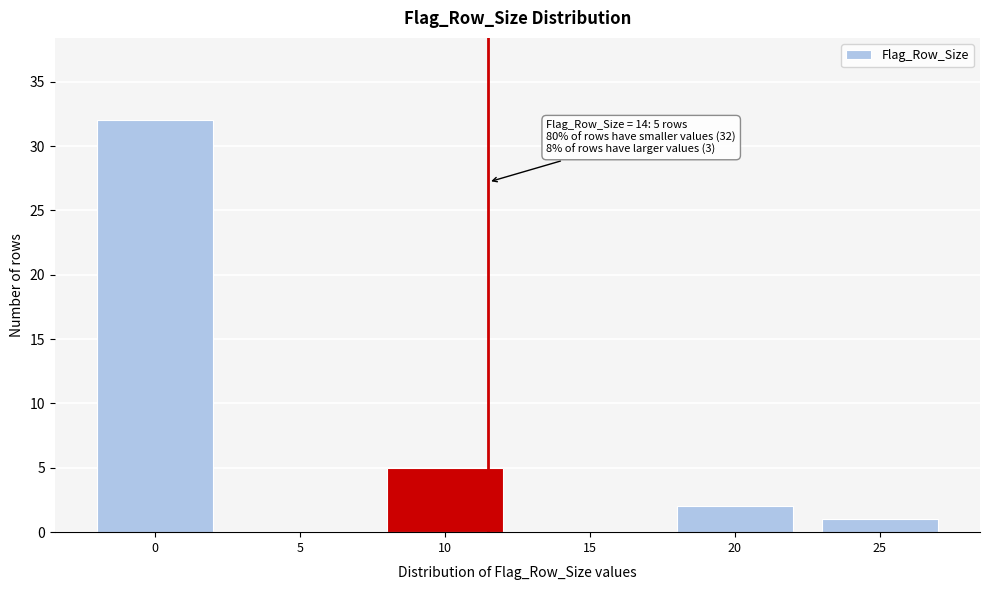

Between 20 and 25, which is larger?

20